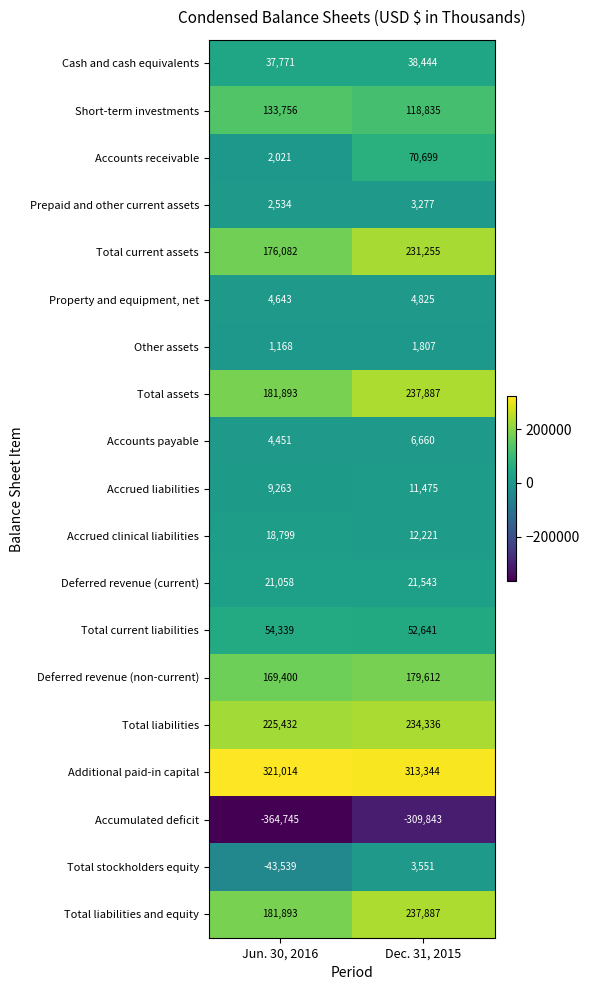

The Accrued liabilities series shows 17766 at Dec. 31, 2015. True or false?

False